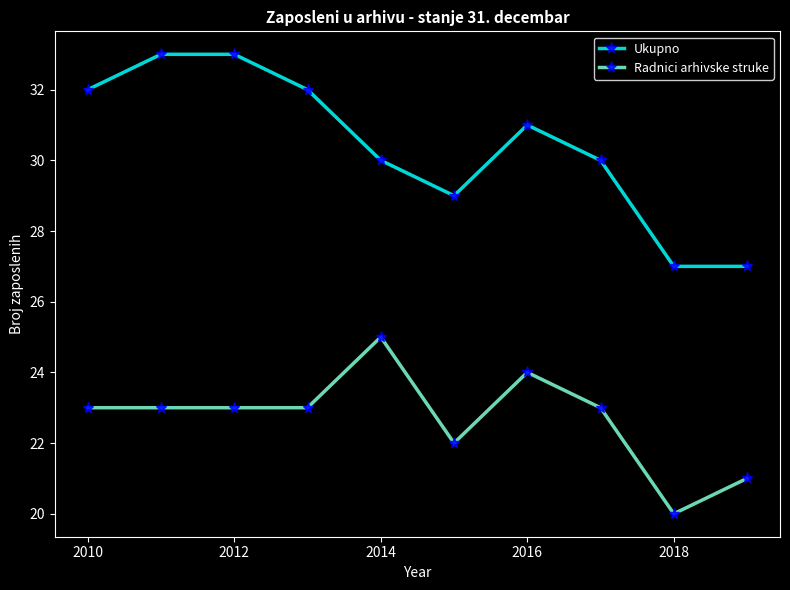

Count the number of categories in the chart.

10